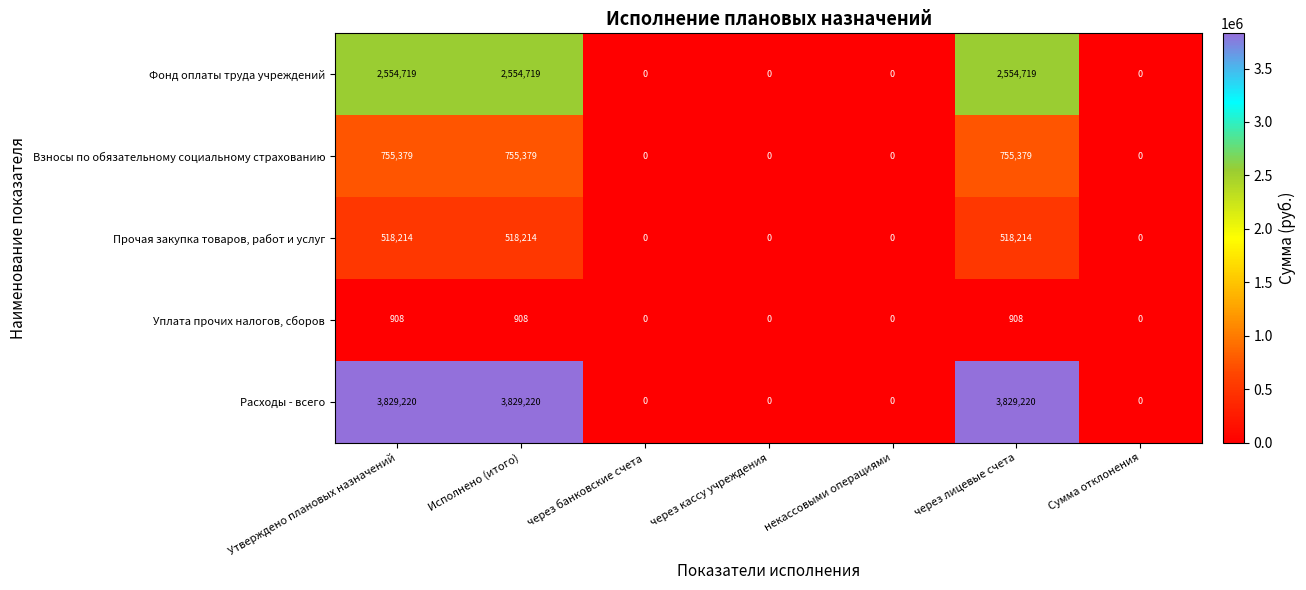

Which series has the largest total across all categories?

Расходы - всего